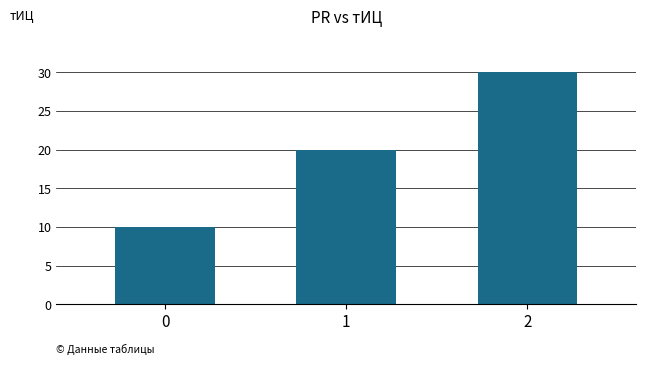

What is the minimum value shown in the chart?

10